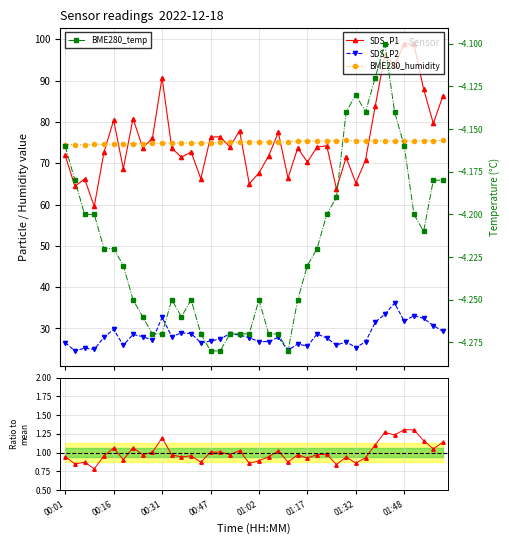

Count the SDS_P2 ratio values in the range 0 to 1.

40